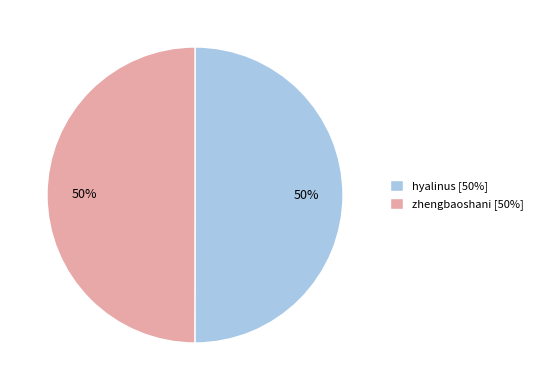

What is the ratio of the value at zhengbaoshani [50%] to the value at hyalinus [50%]?

1.0